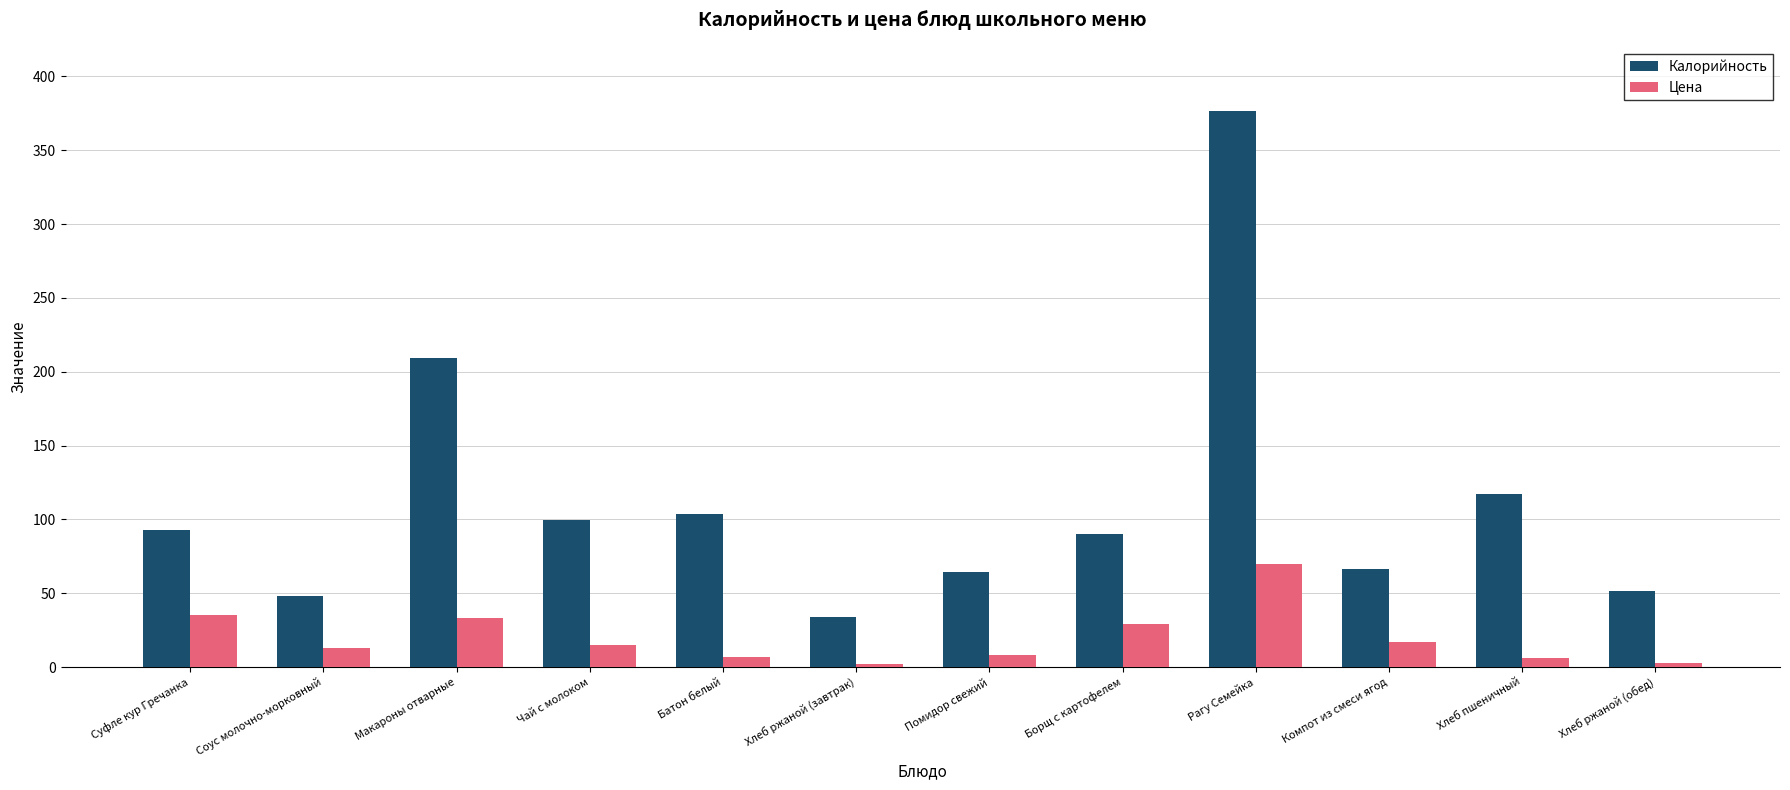

What is the label of the 8th bar from the right?

Батон белый